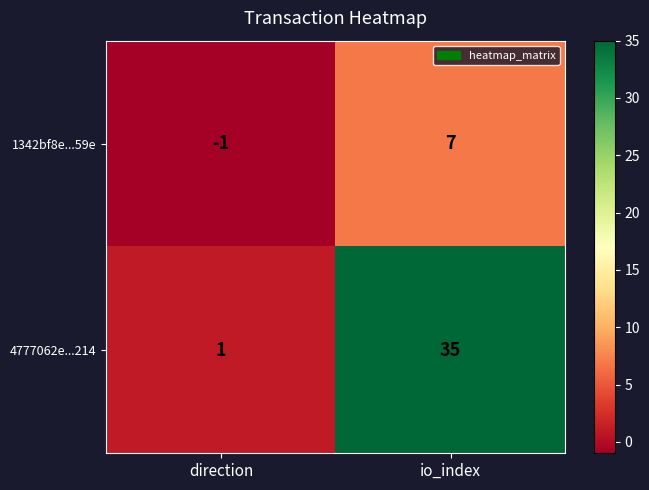

Is the value of 4777062e...214 at io_index greater than the value of 1342bf8e...59e at io_index?

Yes